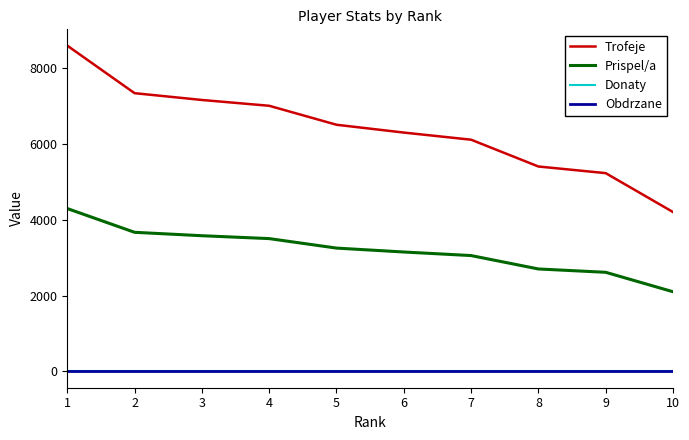

Which series changed the most between 2 and 3?

Trofeje